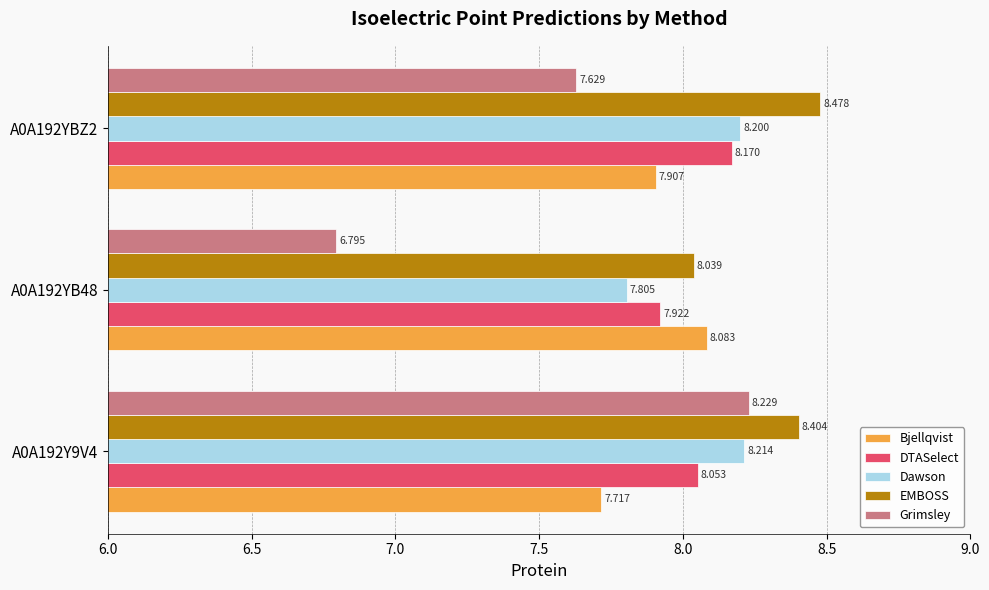

Which series has the largest range (max minus min)?

Grimsley